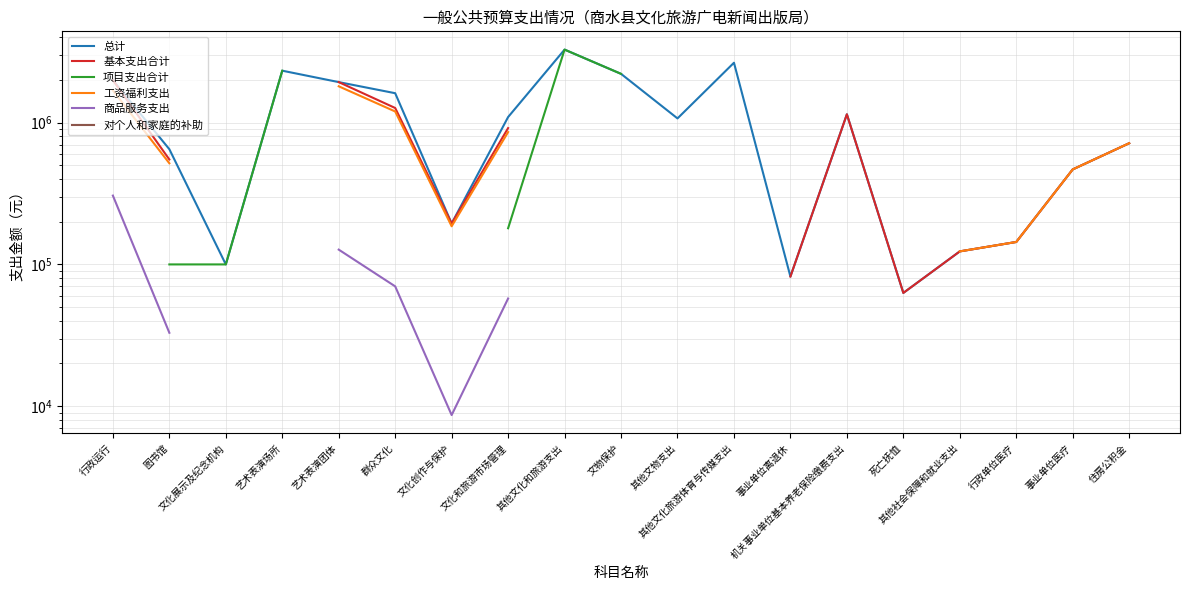

At which category does 基本支出合计 reach its first local valley?

文化创作与保护